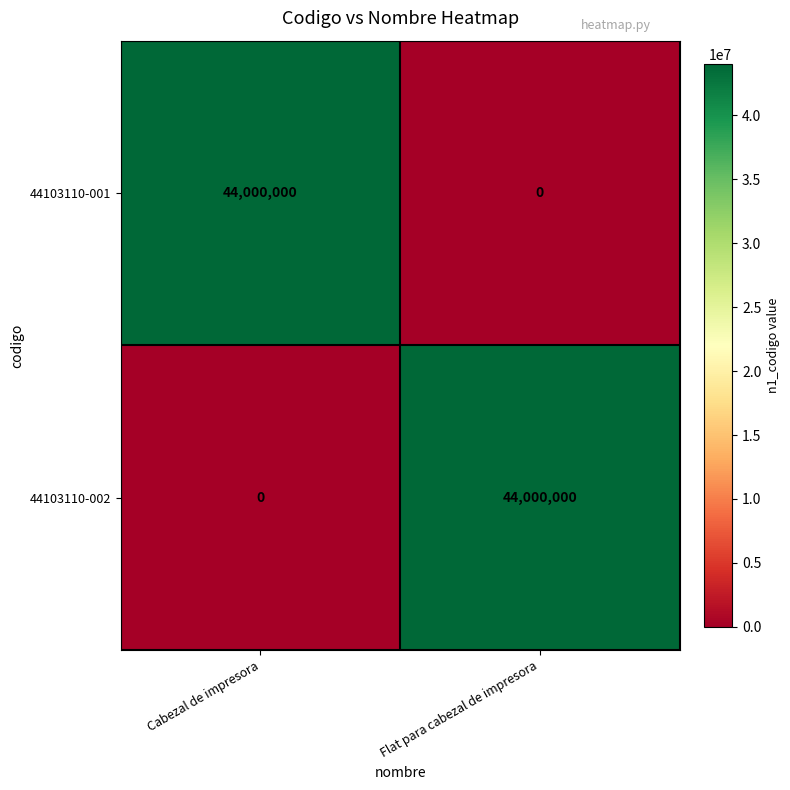

At Cabezal de impresora, list the series in order from largest to smallest.

44103110-001, 44103110-002